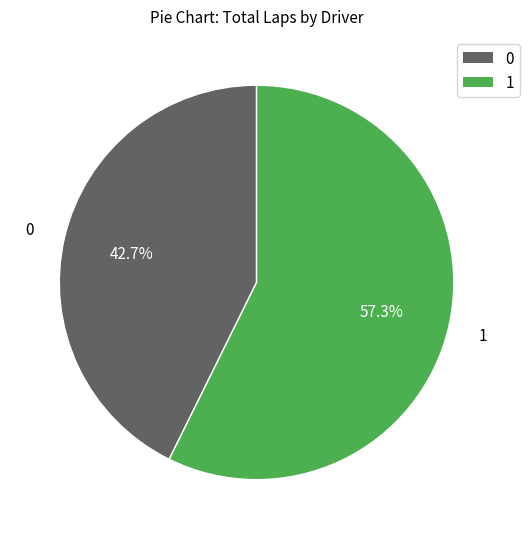

Do 1 and 0 together represent more than half of the pie?

Yes